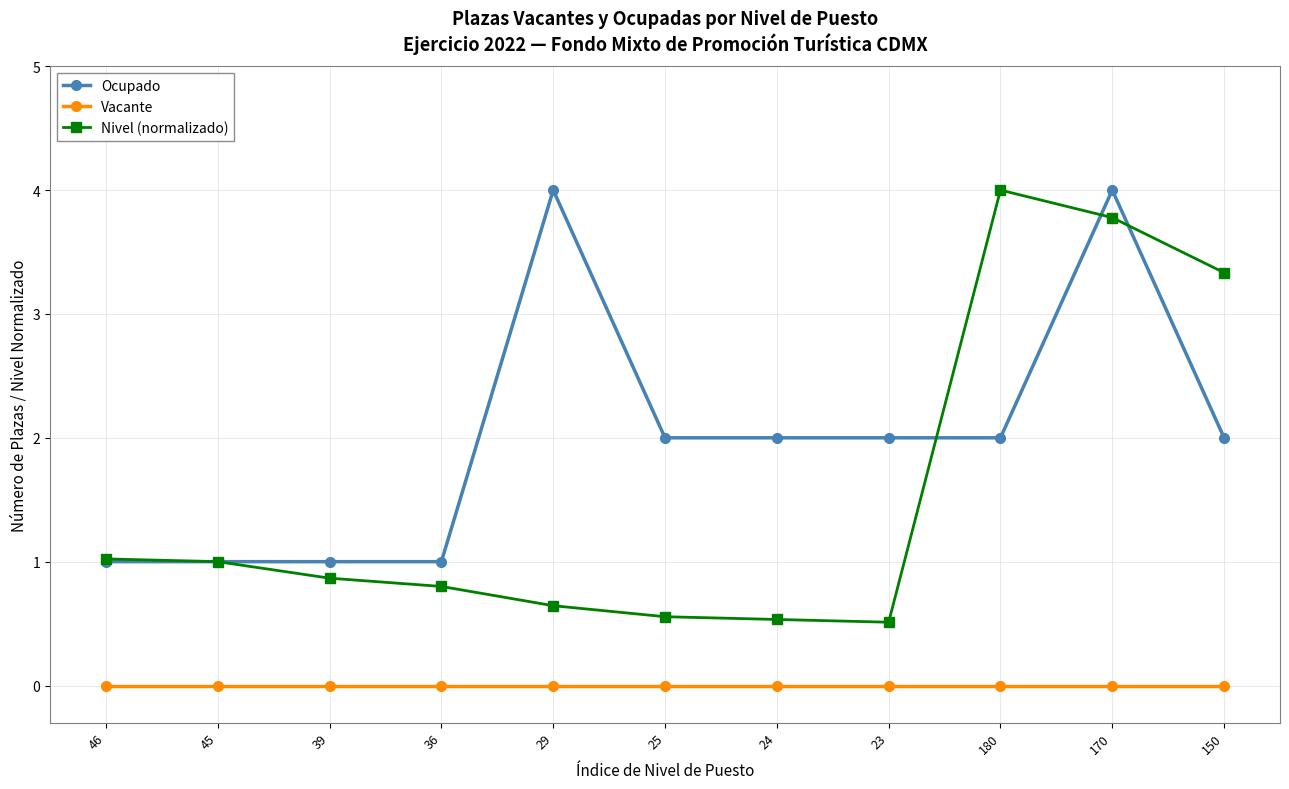

True or false: Ocupado has more than 1 interior local peaks.

True